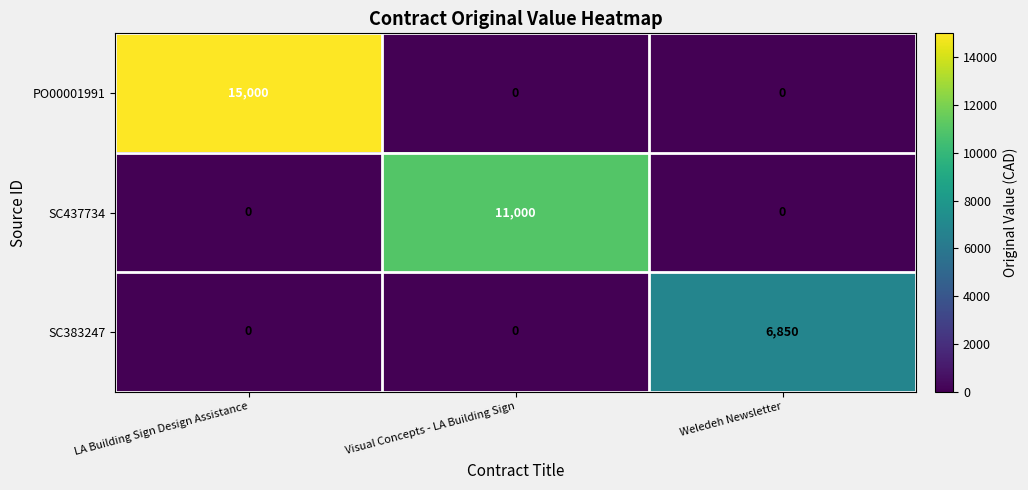

How many categories are shown in the chart?

3